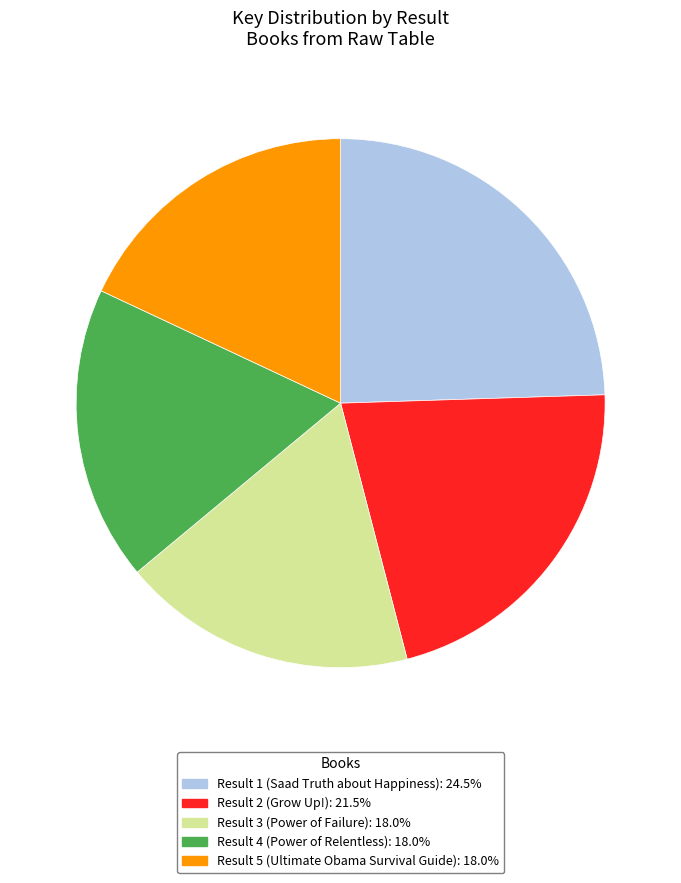

Does any single category account for the majority?

No